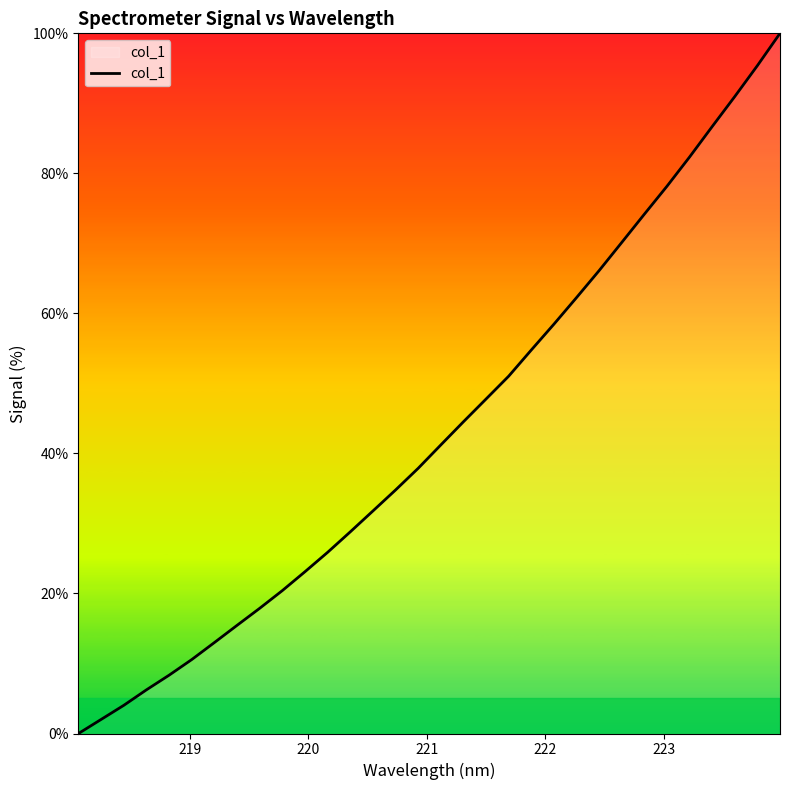

What is the difference between the maximum and minimum values?

100.0